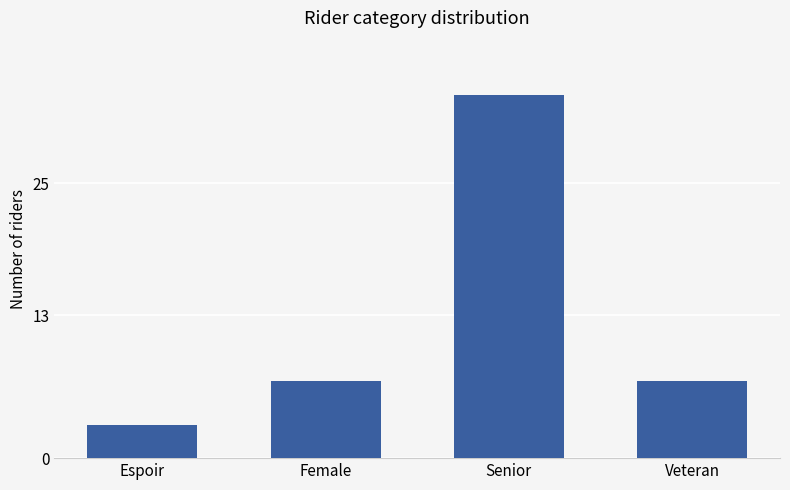

Count the values in the range 7 to 33.

3